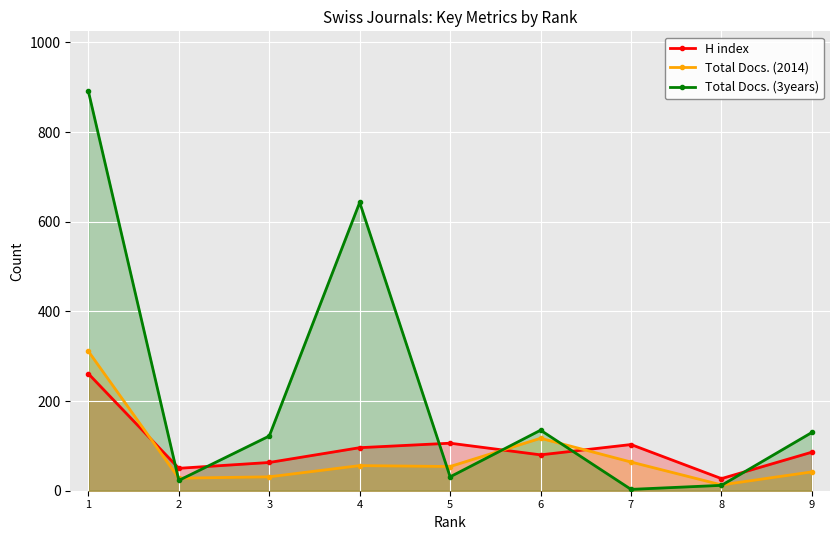

Rank the series at 4 from highest to lowest value.

Total Docs. (3years), H index, Total Docs. (2014)